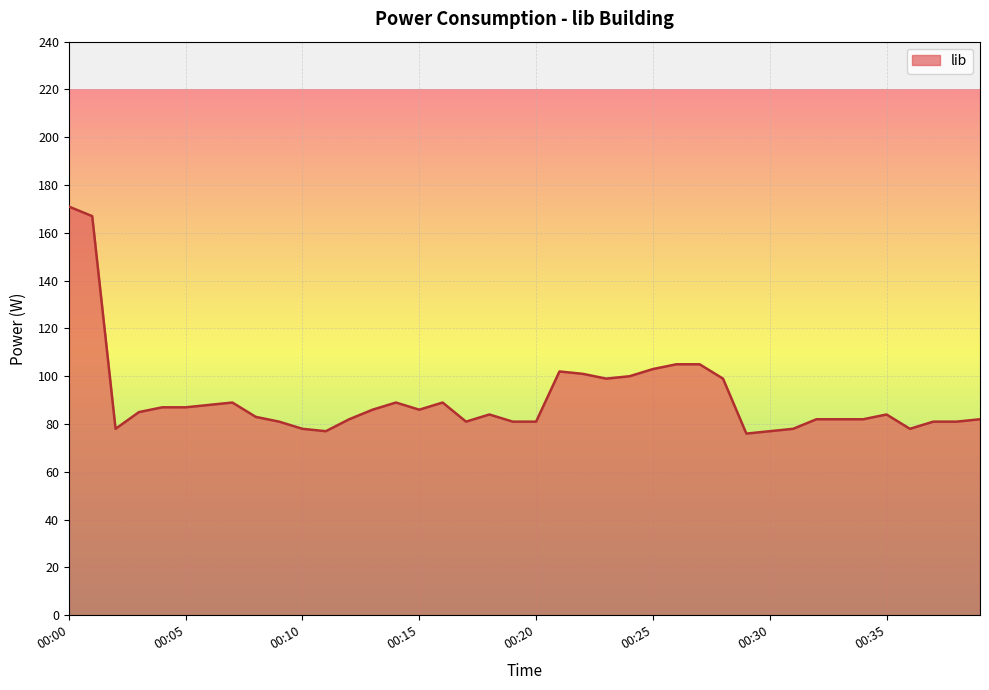

What is the maximum value shown in the chart?

171